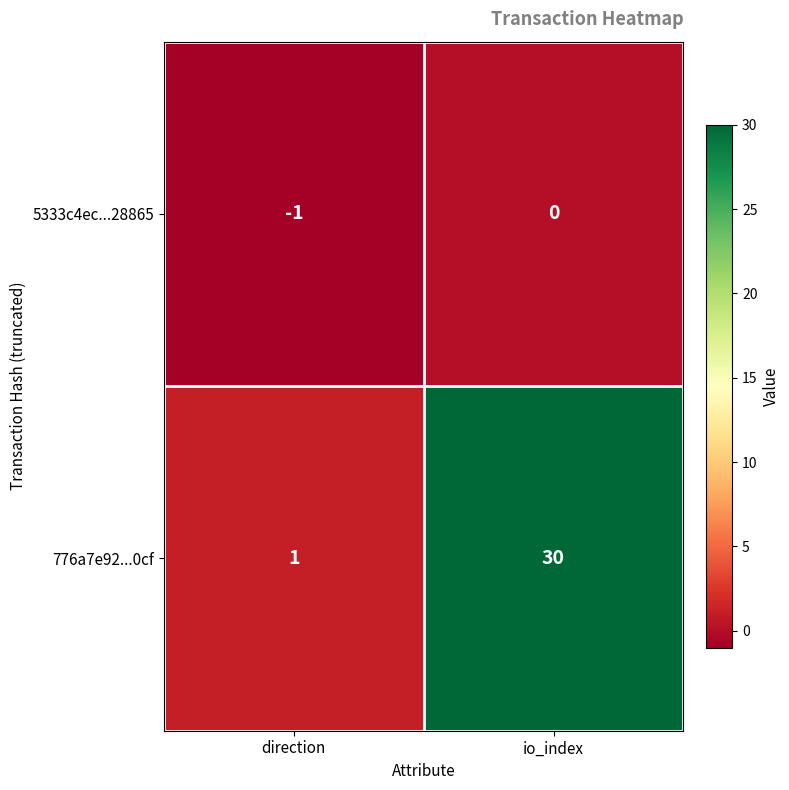

Which series has the widest spread of values?

776a7e92...0cf